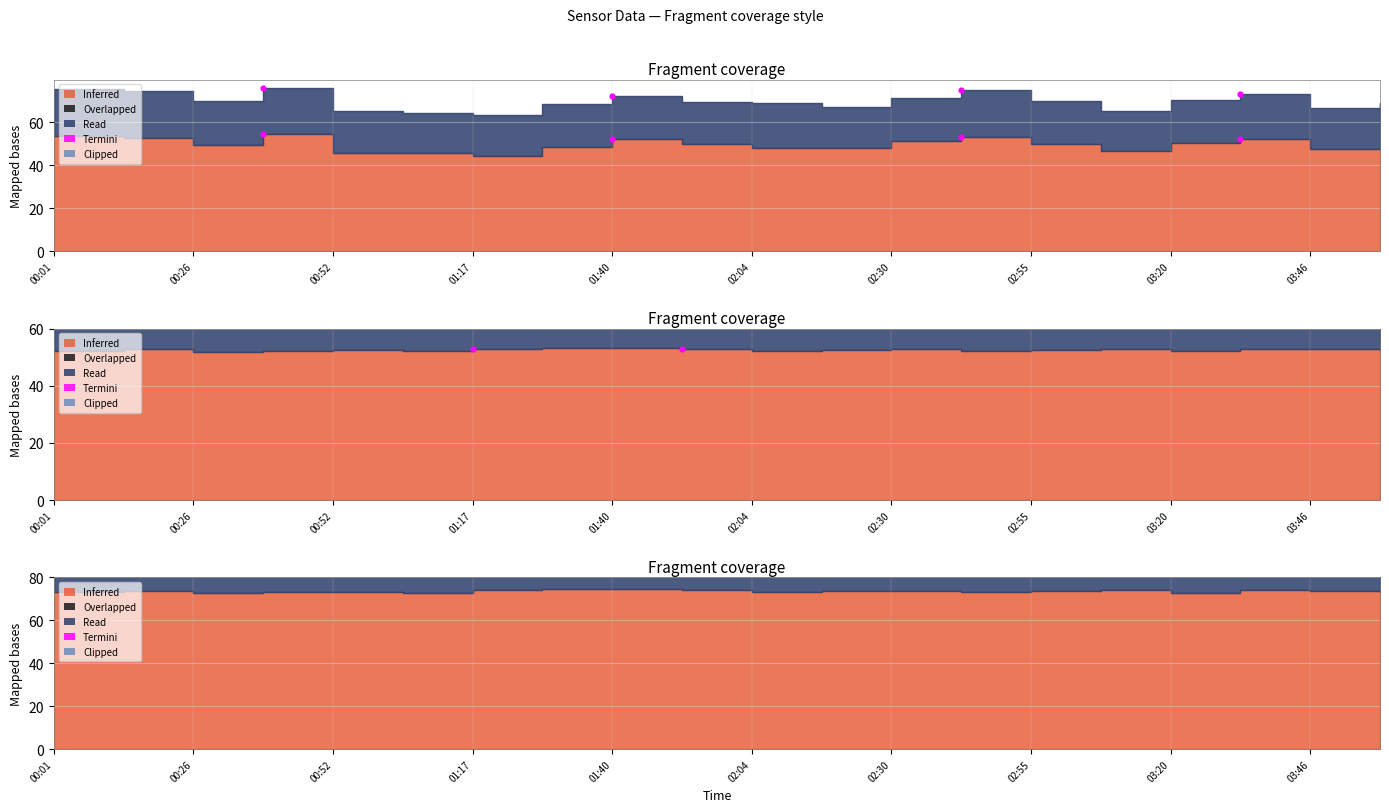

What is the ratio of the value at 00:26 to the value at 00:52?

1.0